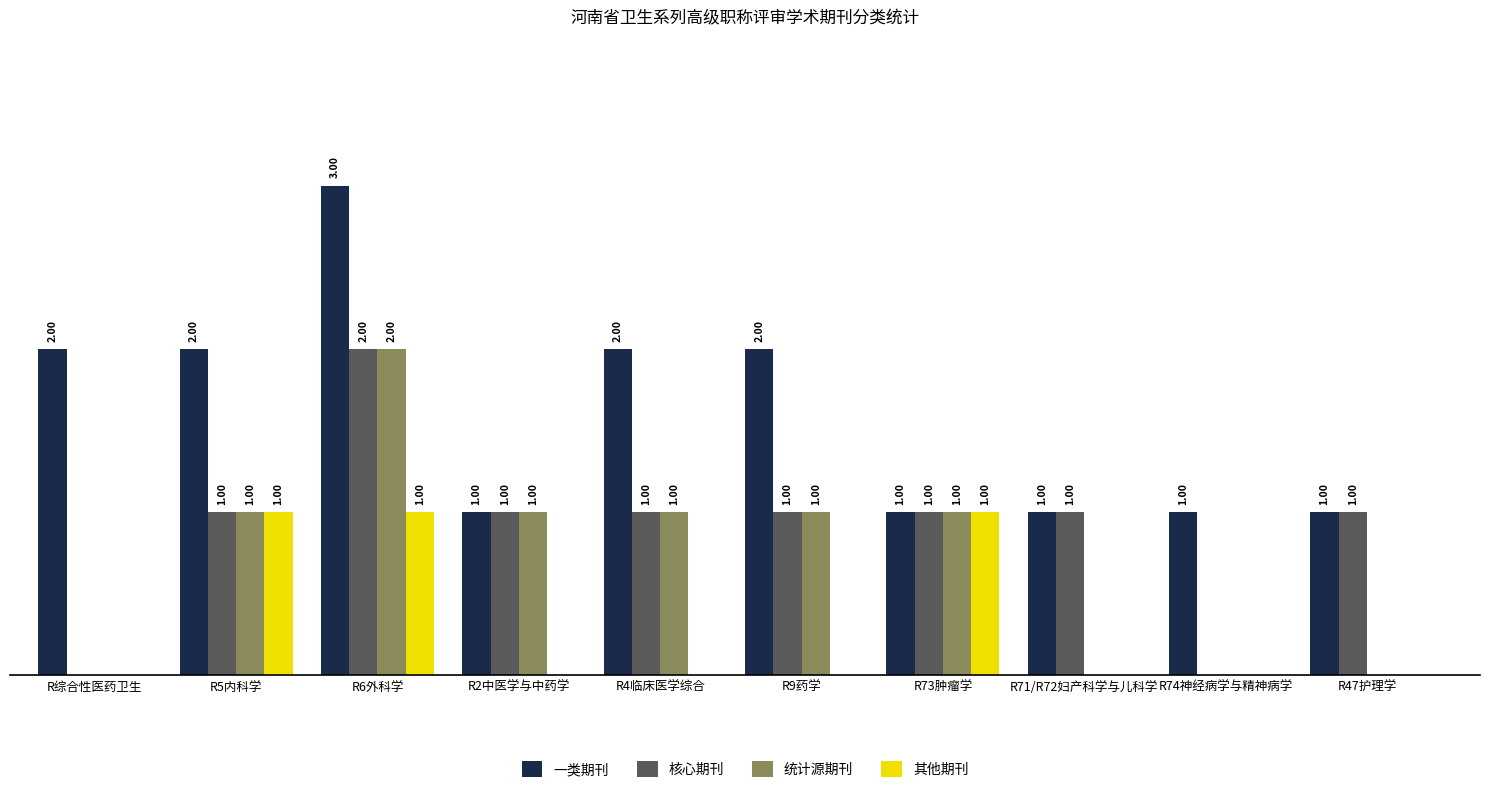

Which series has the largest total across all categories?

一类期刊